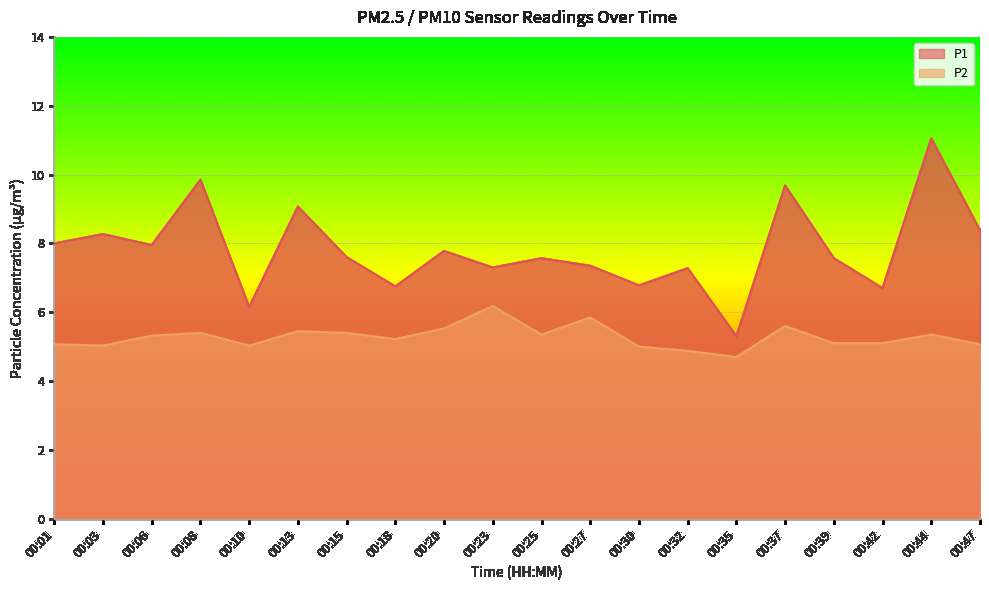

At which label is P1 closest to 8?

00:01